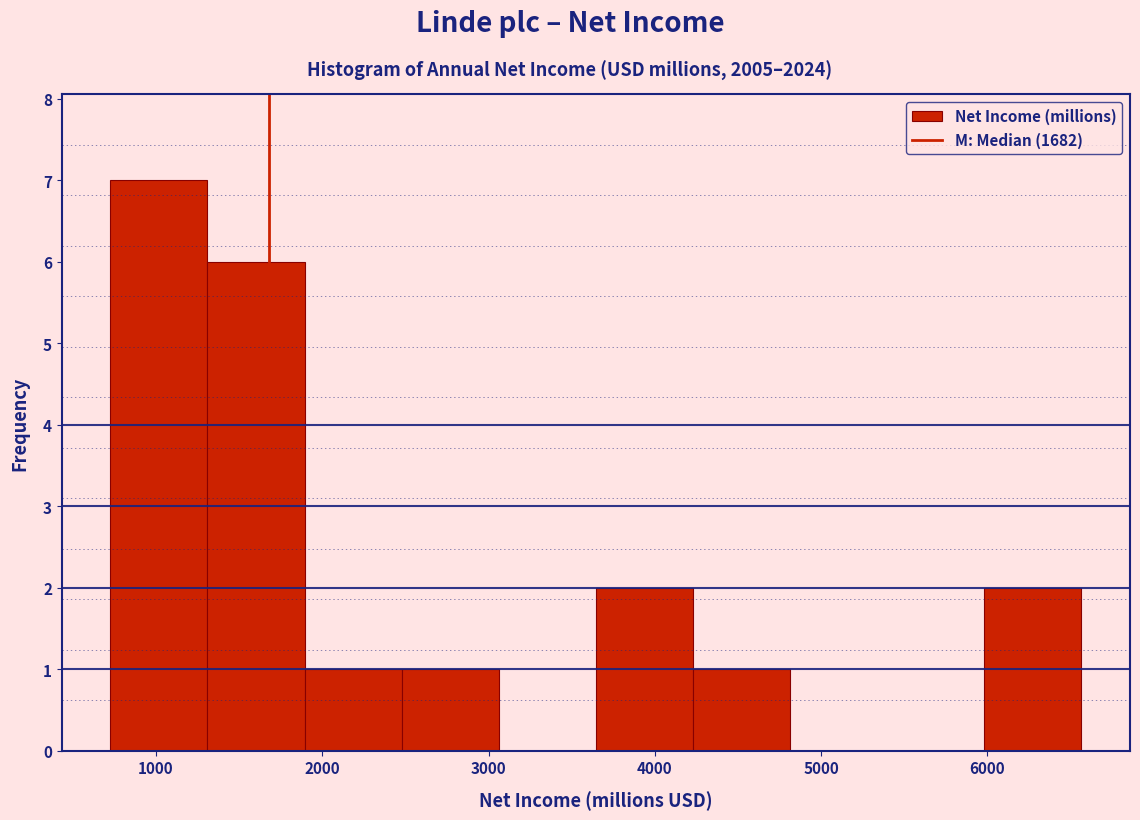

Reading left to right, list every bar in this chart as the range it spans on the x-axis followed by its height. Neither the bar edges nor the heights are printed on the chart, so give them approximately, as read against the axes.

700 to 1300: 7
1300 to 1900: 6
1900 to 2500: 1
2500 to 3100: 1
3100 to 3600: 0
3600 to 4200: 2
4200 to 4800: 1
4800 to 5400: 0
5400 to 6000: 0
6000 to 6600: 2